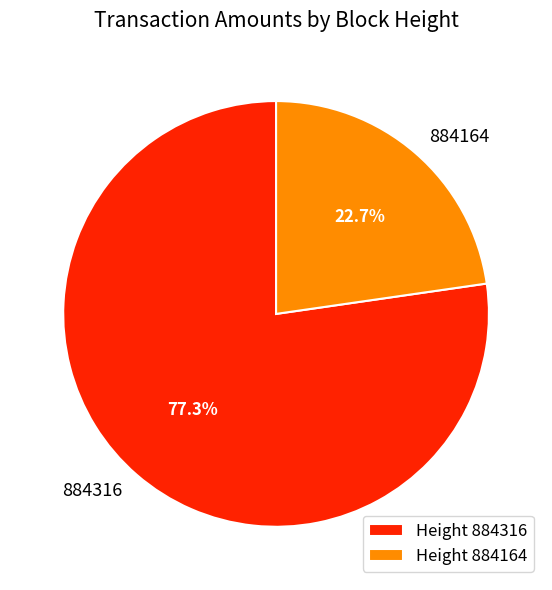

Is there a majority slice in this chart?

Yes